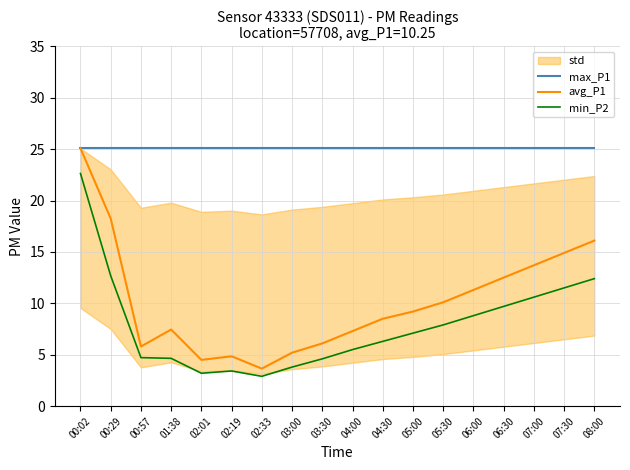

Is the value of min_P2 at 02:01 greater than the value of avg_P1 at 02:01?

No